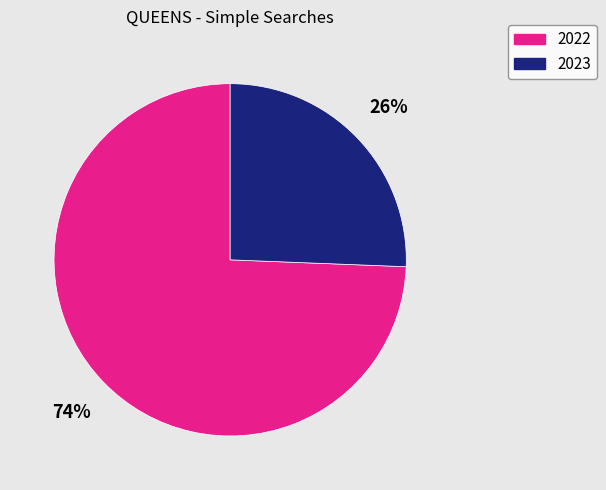

Is there a majority slice in this chart?

Yes